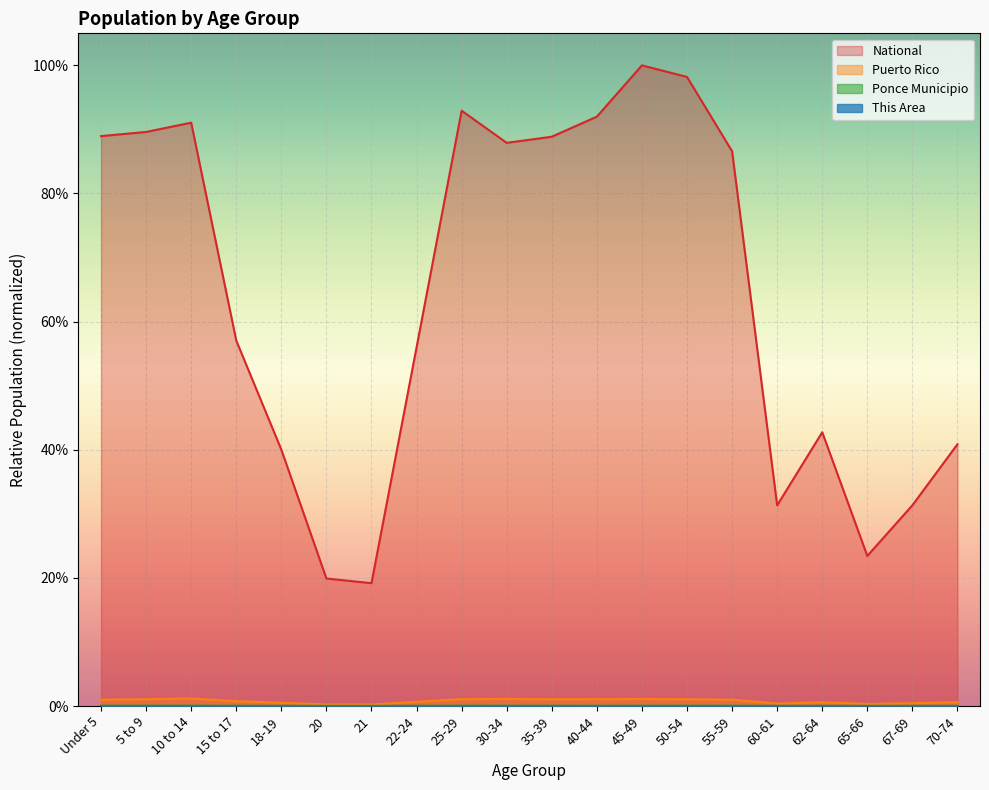

How many distinct data groups are displayed?

4